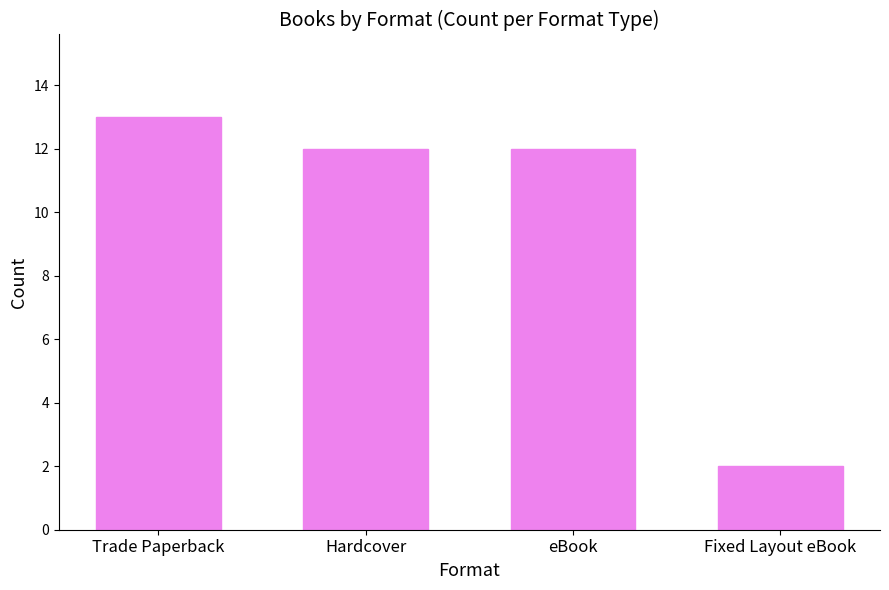

Reading left to right, extract all data points from this chart.

Trade Paperback=13	Hardcover=12	eBook=12	Fixed Layout eBook=2